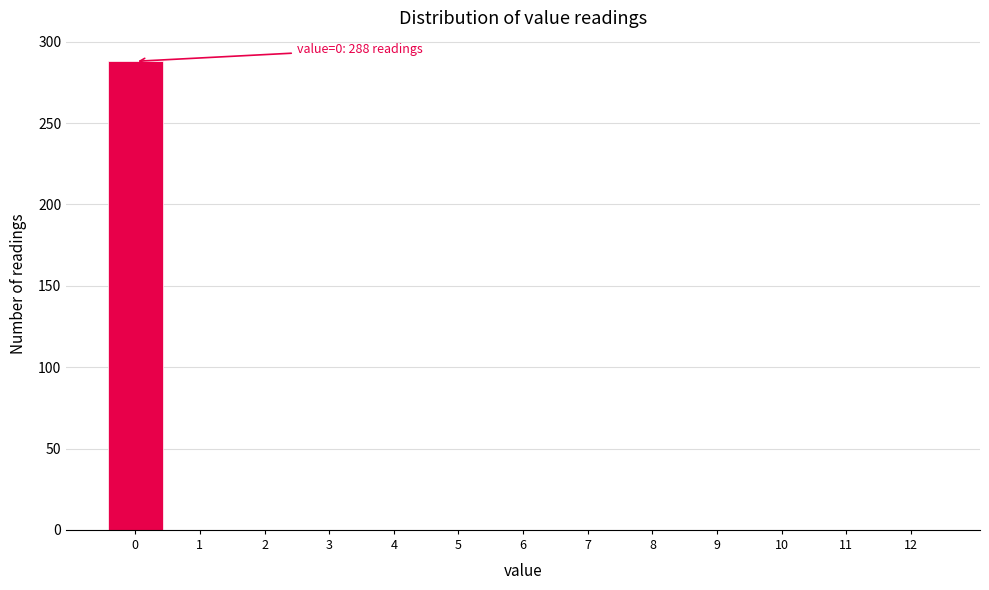

Reading right to left, what are all the values shown in this chart?

12=0	11=0	10=0	9=0	8=0	7=0	6=0	5=0	4=0	3=0	2=0	1=0	0=288